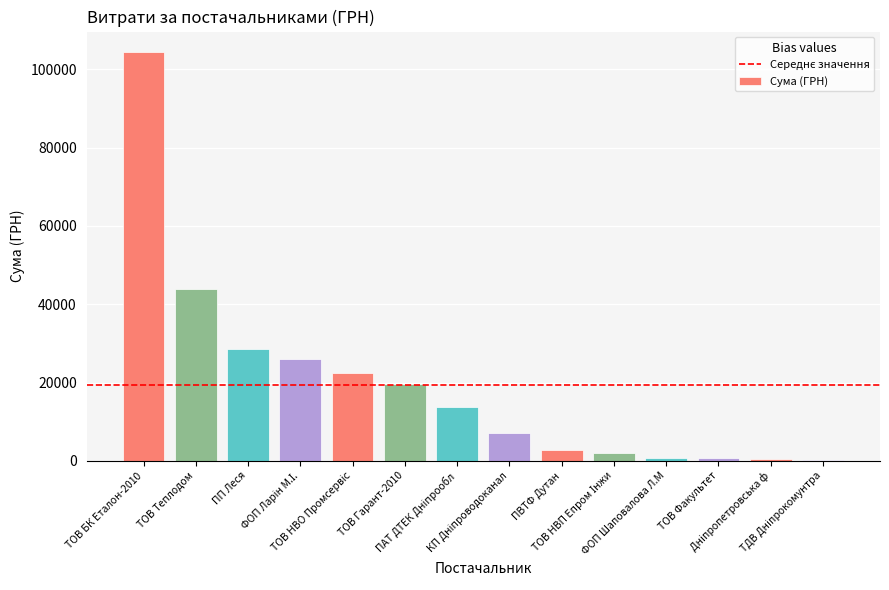

What is the maximum value shown in the chart?

104400.0